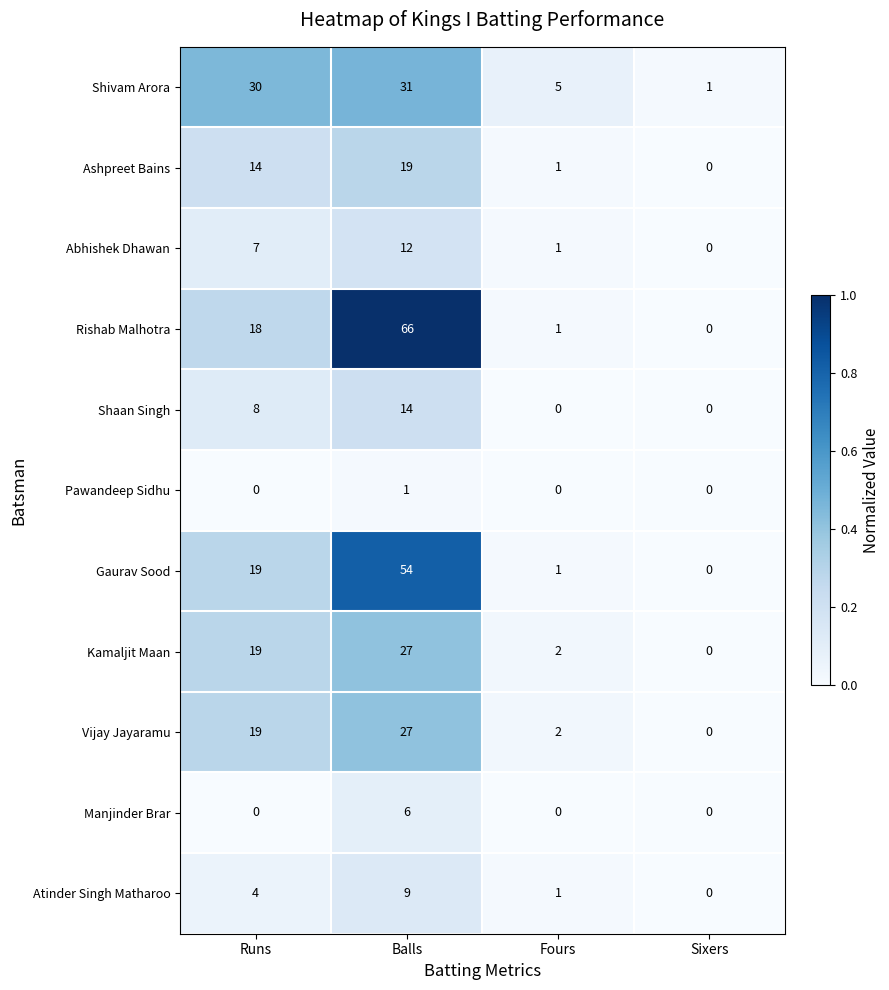

What is the spread (max minus min) of values at Fours?

5